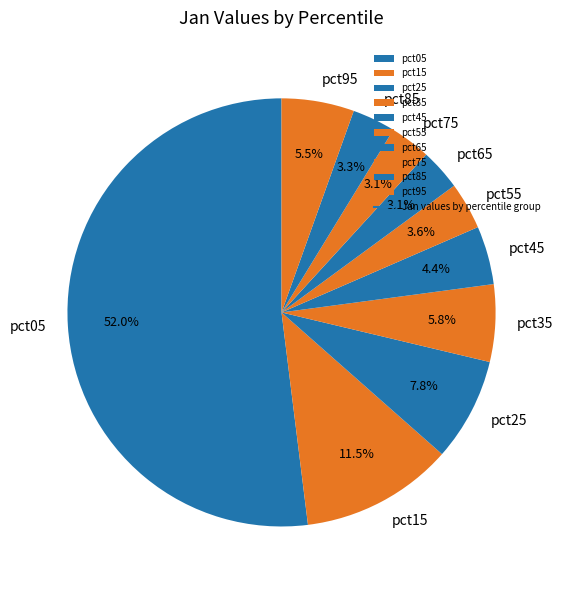

To the nearest percent, what is the difference between the pct55 and pct95 slice percentages?

2%